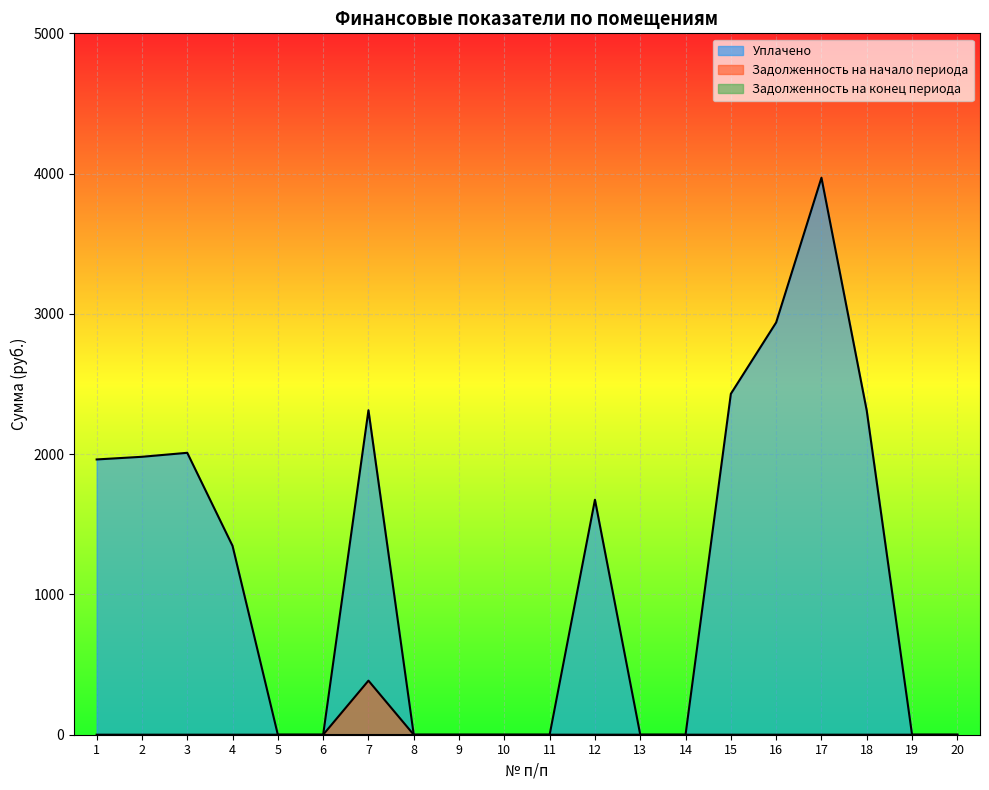

How many values in Задолженность на начало периода are above zero?

1